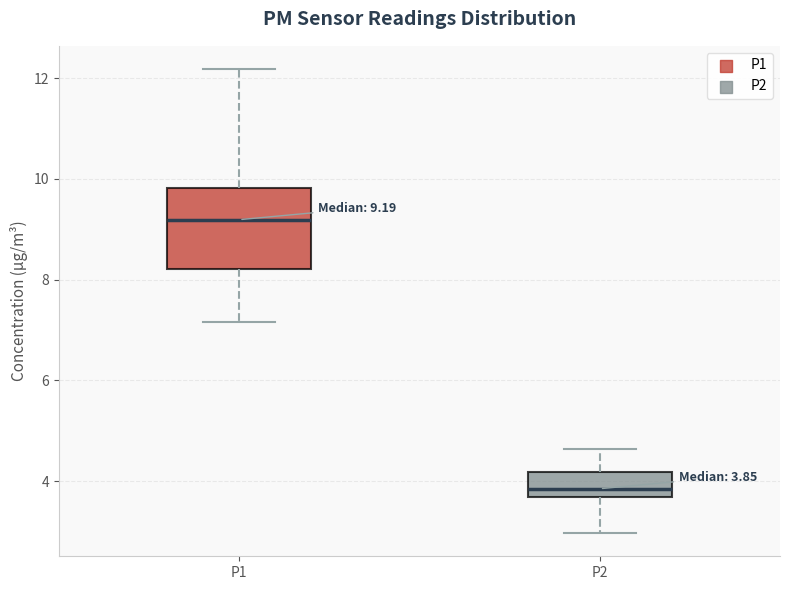

Which box has the lowest median line?

P2